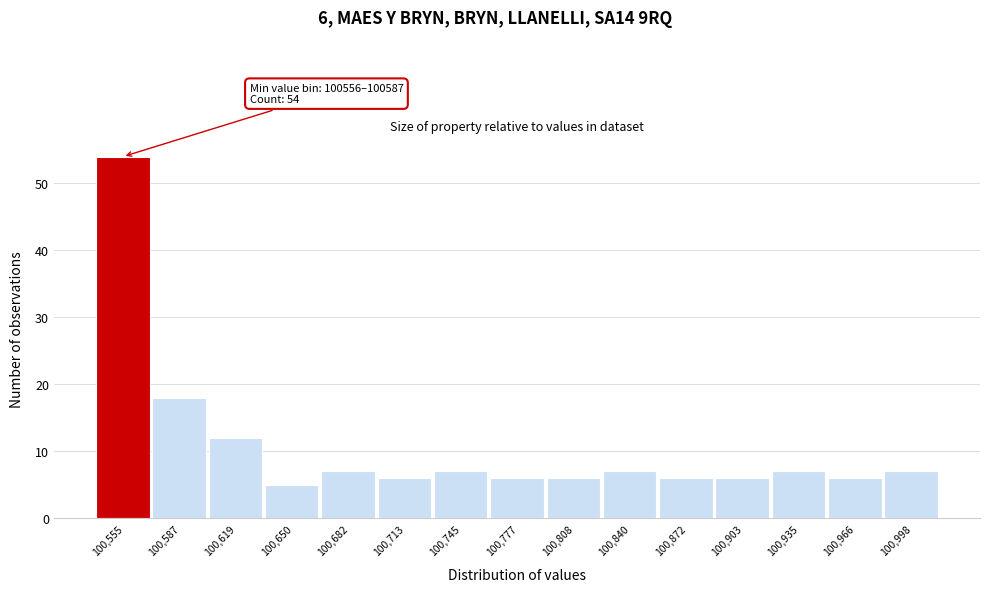

Reading right to left, transcribe all the data shown in this chart.

100,998=7	100,966=6	100,935=7	100,903=6	100,872=6	100,840=7	100,808=6	100,777=6	100,745=7	100,713=6	100,682=7	100,650=5	100,619=12	100,587=18	100,555=54